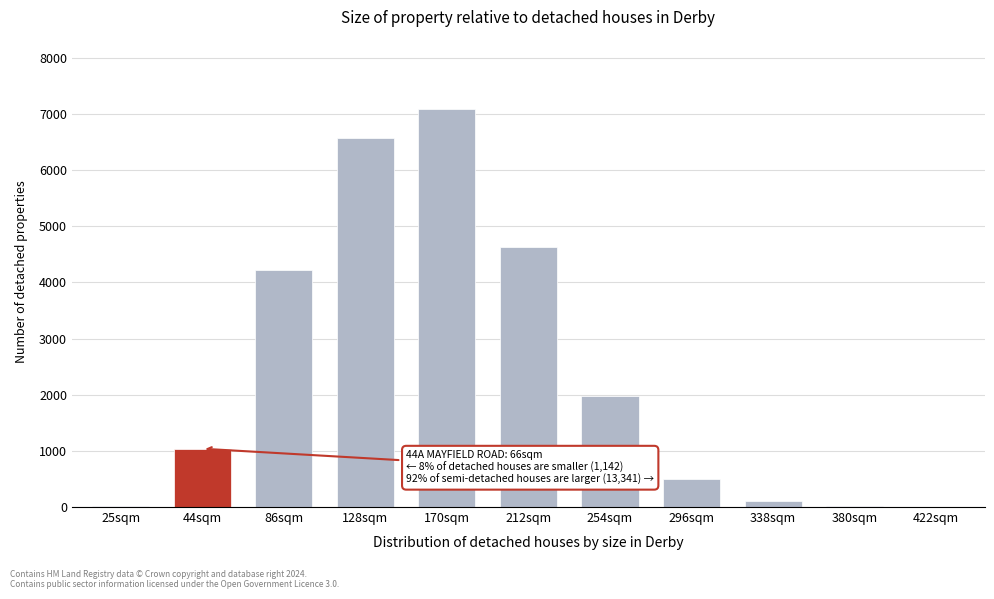

True or false: the data shows 7094.7 at 170sqm.

True